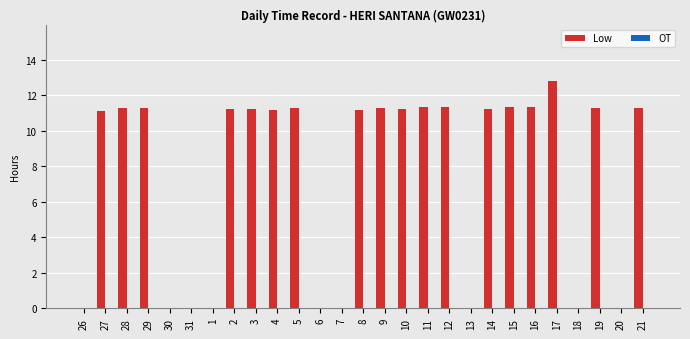

What is the sum of all values?

204.4